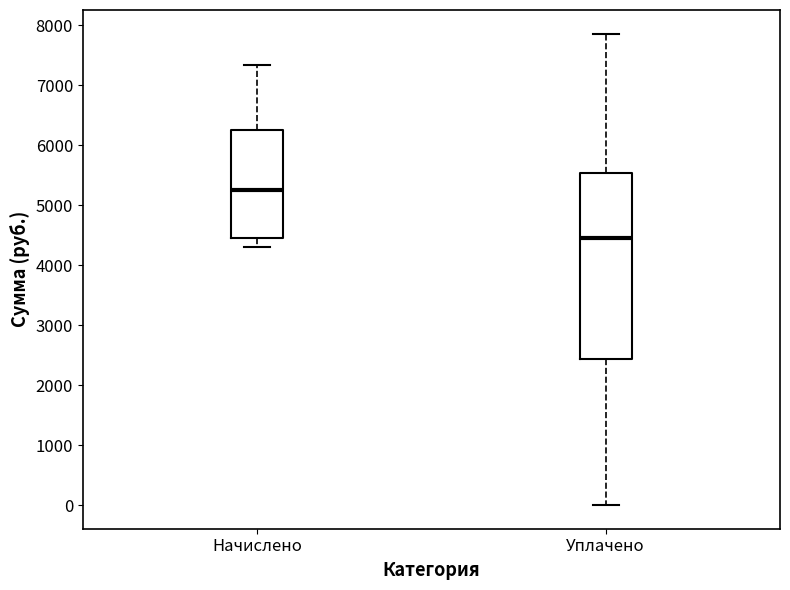

Where does the upper whisker of the box for Уплачено end on the y-axis? The values are not printed on the chart, so give them approximately, as read against the axis.

7900